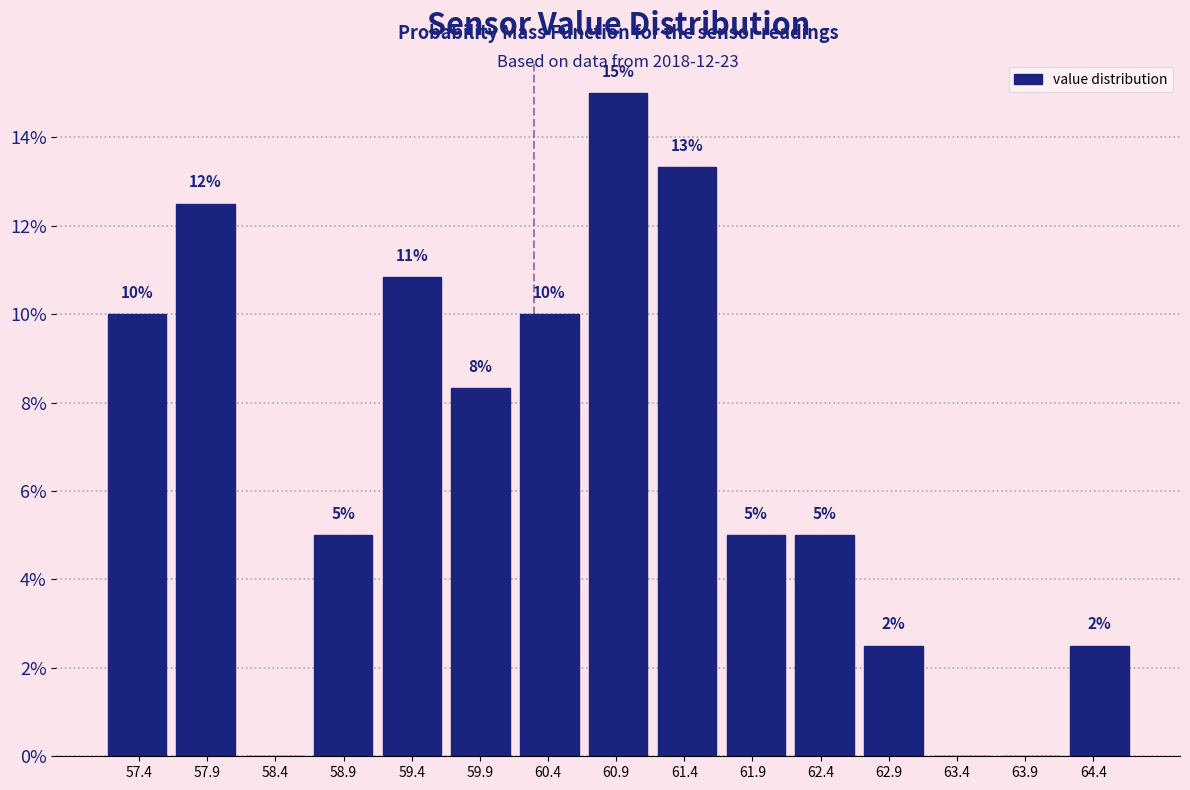

Which range on the x-axis has the tallest bar?

60.65 to 61.15